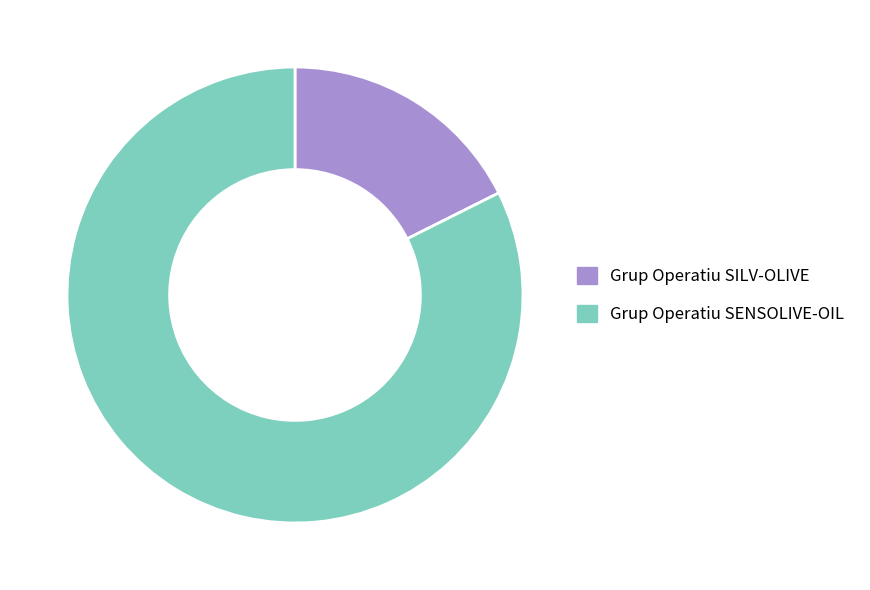

How many segments does this pie chart have?

2